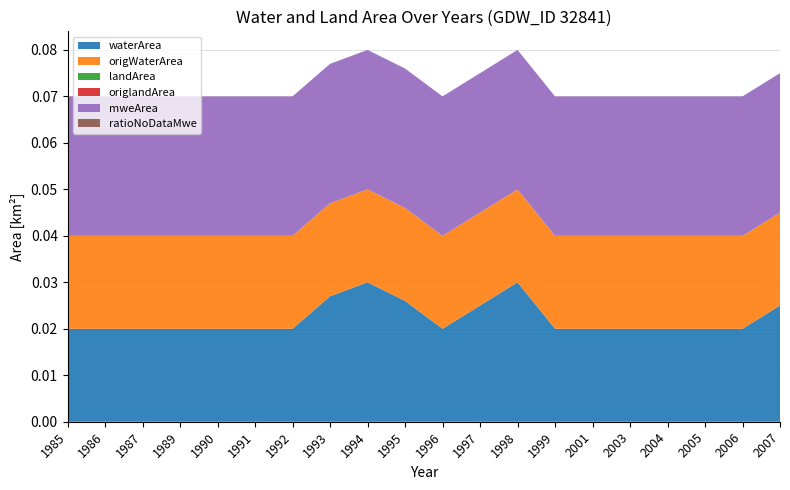

Reading left to right, list all the values displayed in this chart.

waterArea: 1985=0.0	1986=0.0	1987=0.0	1989=0.0	1990=0.0	1991=0.0	1992=0.0	1993=0.0	1994=0.0	1995=0.0	1996=0.0	1997=0.0	1998=0.0	1999=0.0	2001=0.0	2003=0.0	2004=0.0	2005=0.0	2006=0.0	2007=0.0
origWaterArea: 1985=0.0	1986=0.0	1987=0.0	1989=0.0	1990=0.0	1991=0.0	1992=0.0	1993=0.0	1994=0.0	1995=0.0	1996=0.0	1997=0.0	1998=0.0	1999=0.0	2001=0.0	2003=0.0	2004=0.0	2005=0.0	2006=0.0	2007=0.0
landArea: 1985=0.0	1986=0.0	1987=0.0	1989=0.0	1990=0.0	1991=0.0	1992=0.0	1993=0.0	1994=0.0	1995=0.0	1996=0.0	1997=0.0	1998=0.0	1999=0.0	2001=0.0	2003=0.0	2004=0.0	2005=0.0	2006=0.0	2007=0.0
origlandArea: 1985=0.0	1986=0.0	1987=0.0	1989=0.0	1990=0.0	1991=0.0	1992=0.0	1993=0.0	1994=0.0	1995=0.0	1996=0.0	1997=0.0	1998=0.0	1999=0.0	2001=0.0	2003=0.0	2004=0.0	2005=0.0	2006=0.0	2007=0.0
mweArea: 1985=0.0	1986=0.0	1987=0.0	1989=0.0	1990=0.0	1991=0.0	1992=0.0	1993=0.0	1994=0.0	1995=0.0	1996=0.0	1997=0.0	1998=0.0	1999=0.0	2001=0.0	2003=0.0	2004=0.0	2005=0.0	2006=0.0	2007=0.0
ratioNoDataMwe: 1985=0.0	1986=0.0	1987=0.0	1989=0.0	1990=0.0	1991=0.0	1992=0.0	1993=0.0	1994=0.0	1995=0.0	1996=0.0	1997=0.0	1998=0.0	1999=0.0	2001=0.0	2003=0.0	2004=0.0	2005=0.0	2006=0.0	2007=0.0